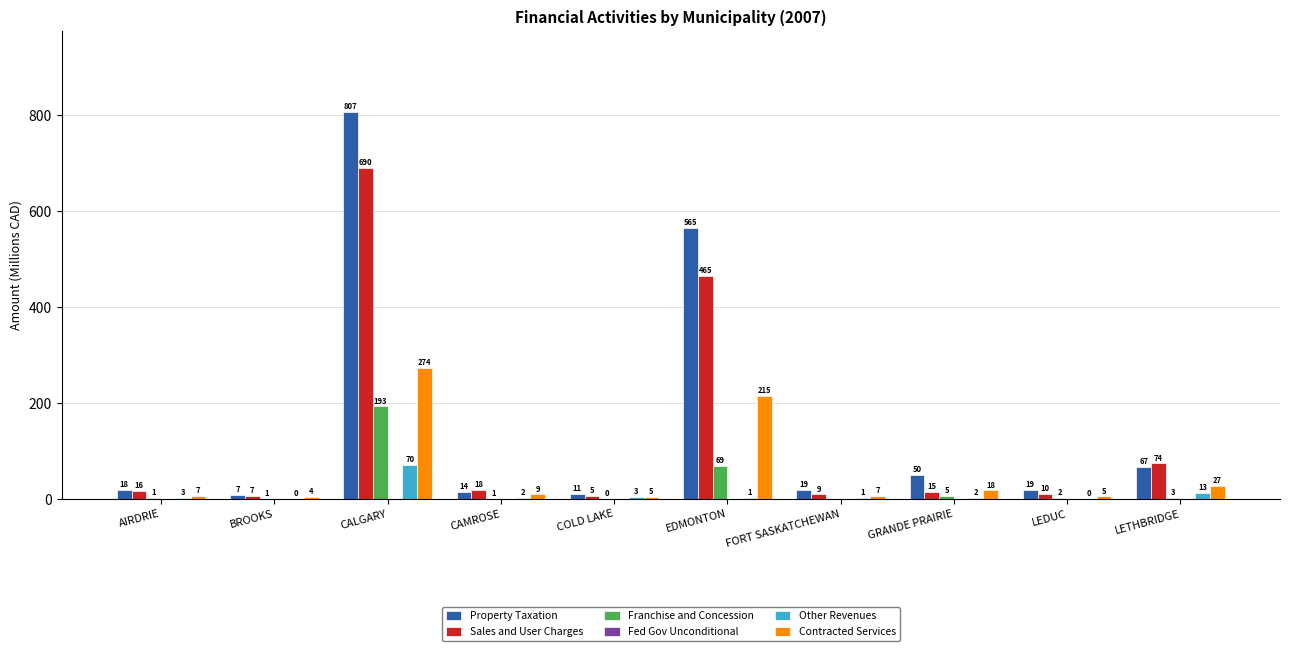

How many groups of bars are there?

10